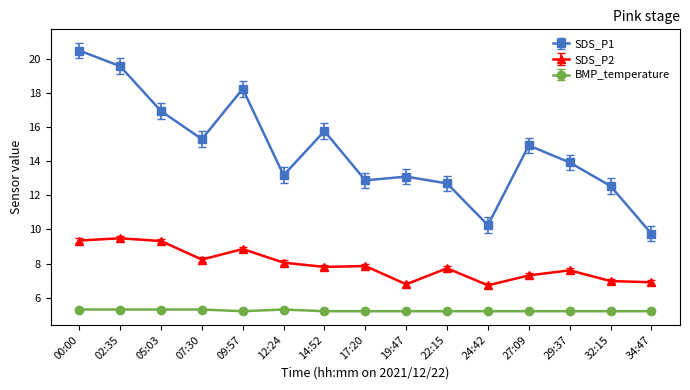

What is the maximum value shown in the chart?

20.5